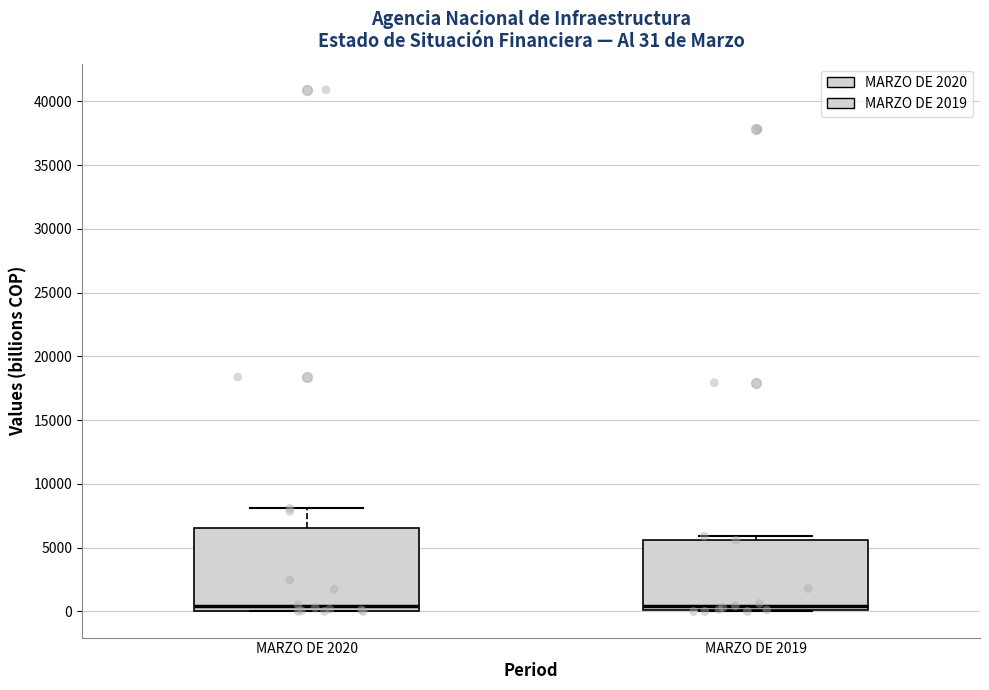

Which box is the tallest, from its lower edge to its upper edge?

MARZO DE 2020